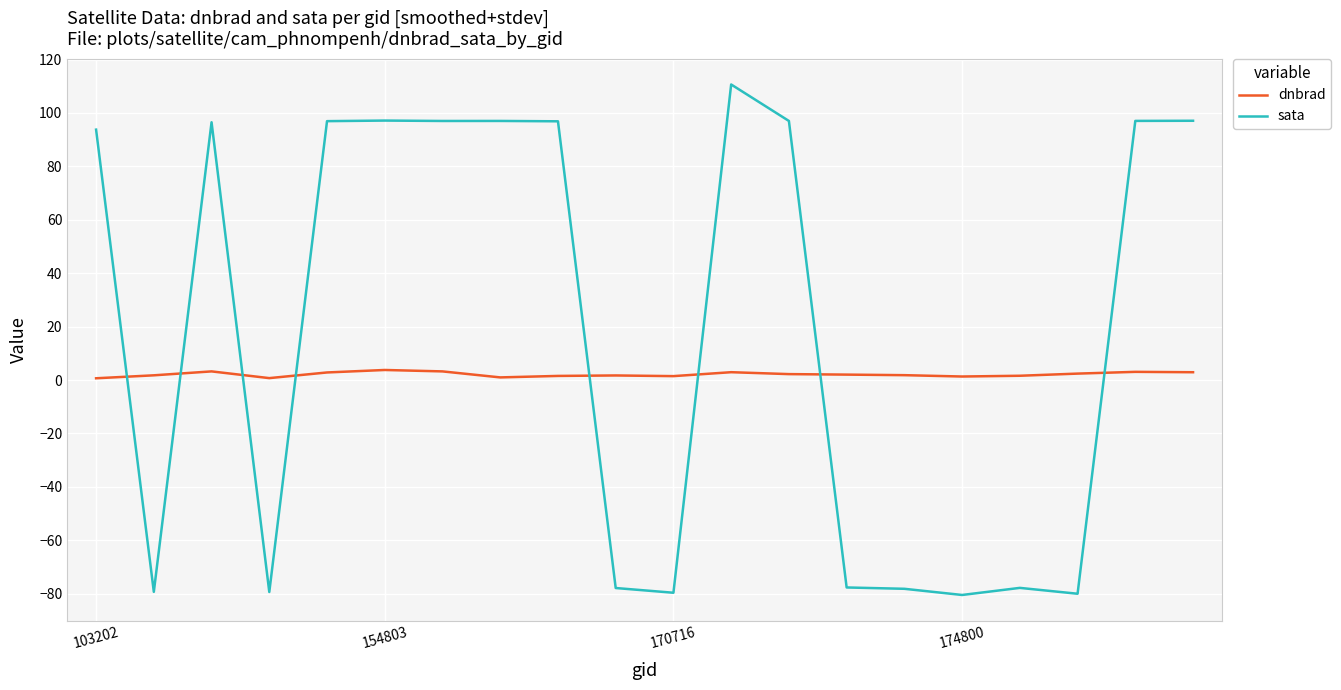

What is the minimum value shown in the chart?

-80.5